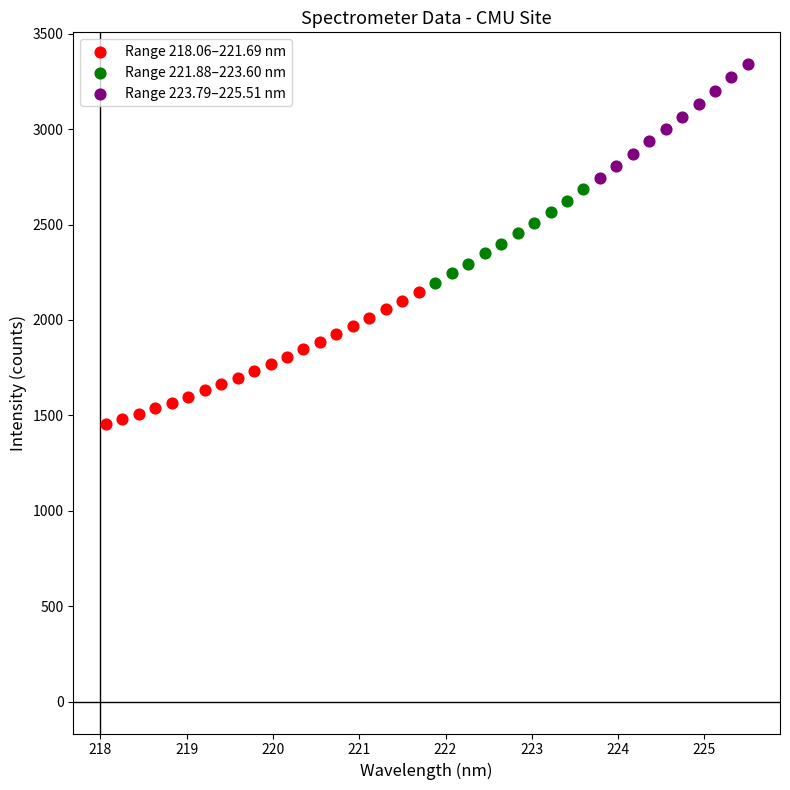

Which series reaches the minimum Y coordinate?

Range 218.06–221.69 nm